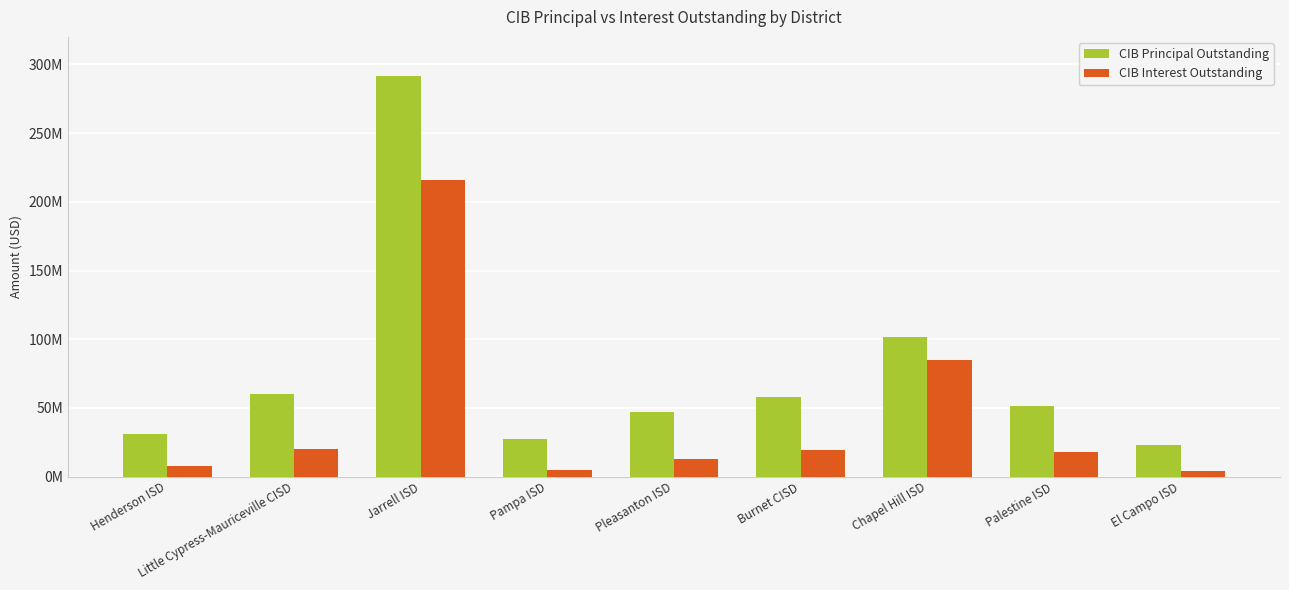

What is the average value of the CIB Interest Outstanding series?

43140547.5